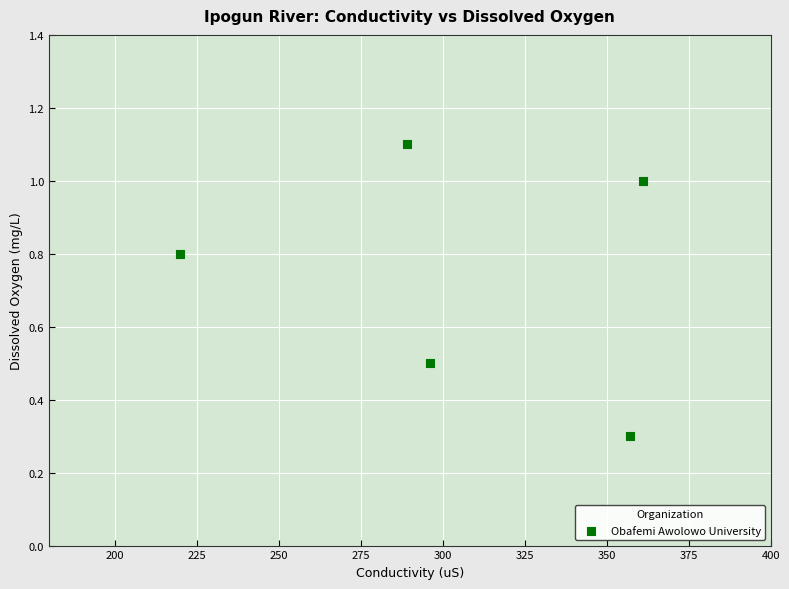

What is the average Y value?

0.7